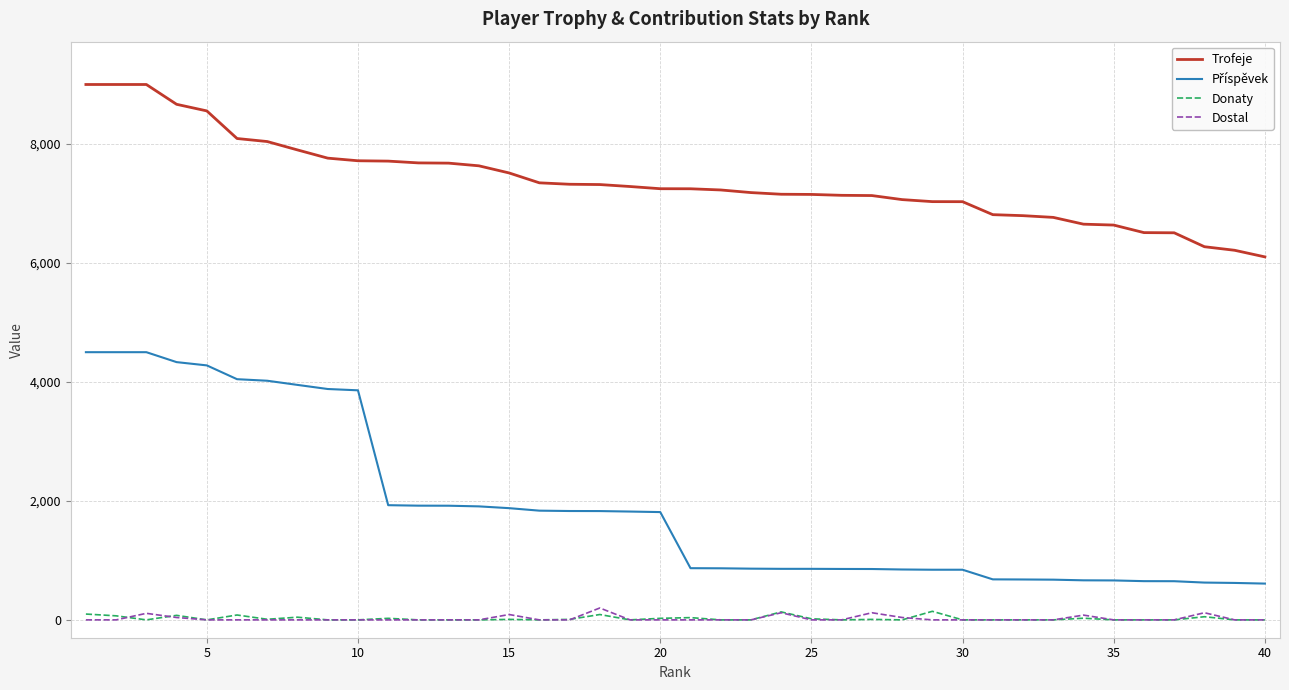

What is the maximum value shown in the chart?

9000